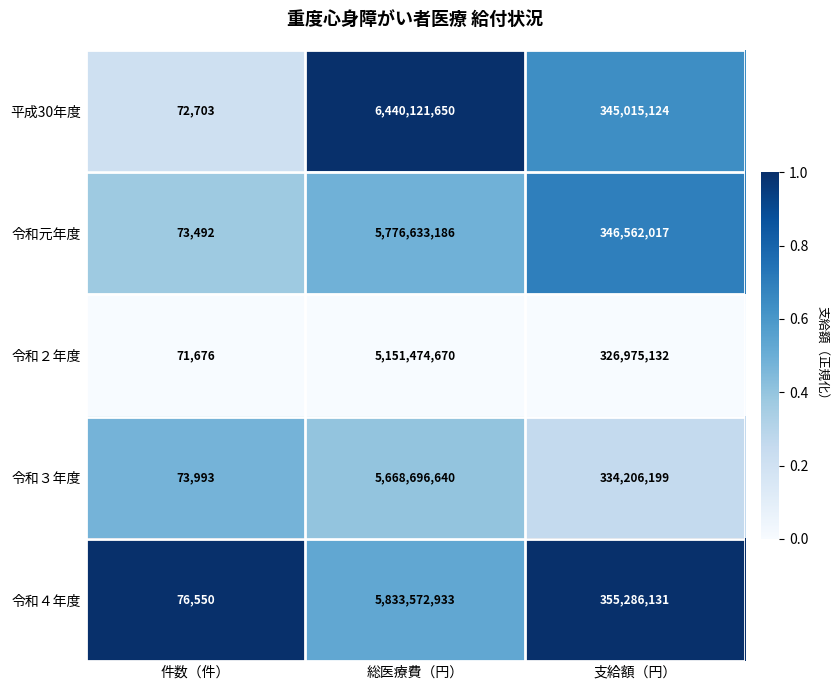

The 令和２年度 series shows 326975132 at 支給額（円）. True or false?

True